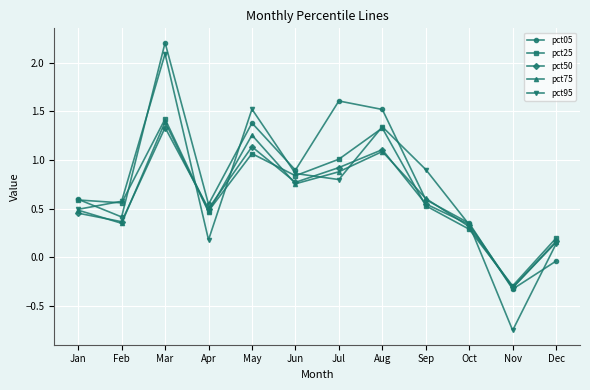

Which series has the widest spread of values?

pct95